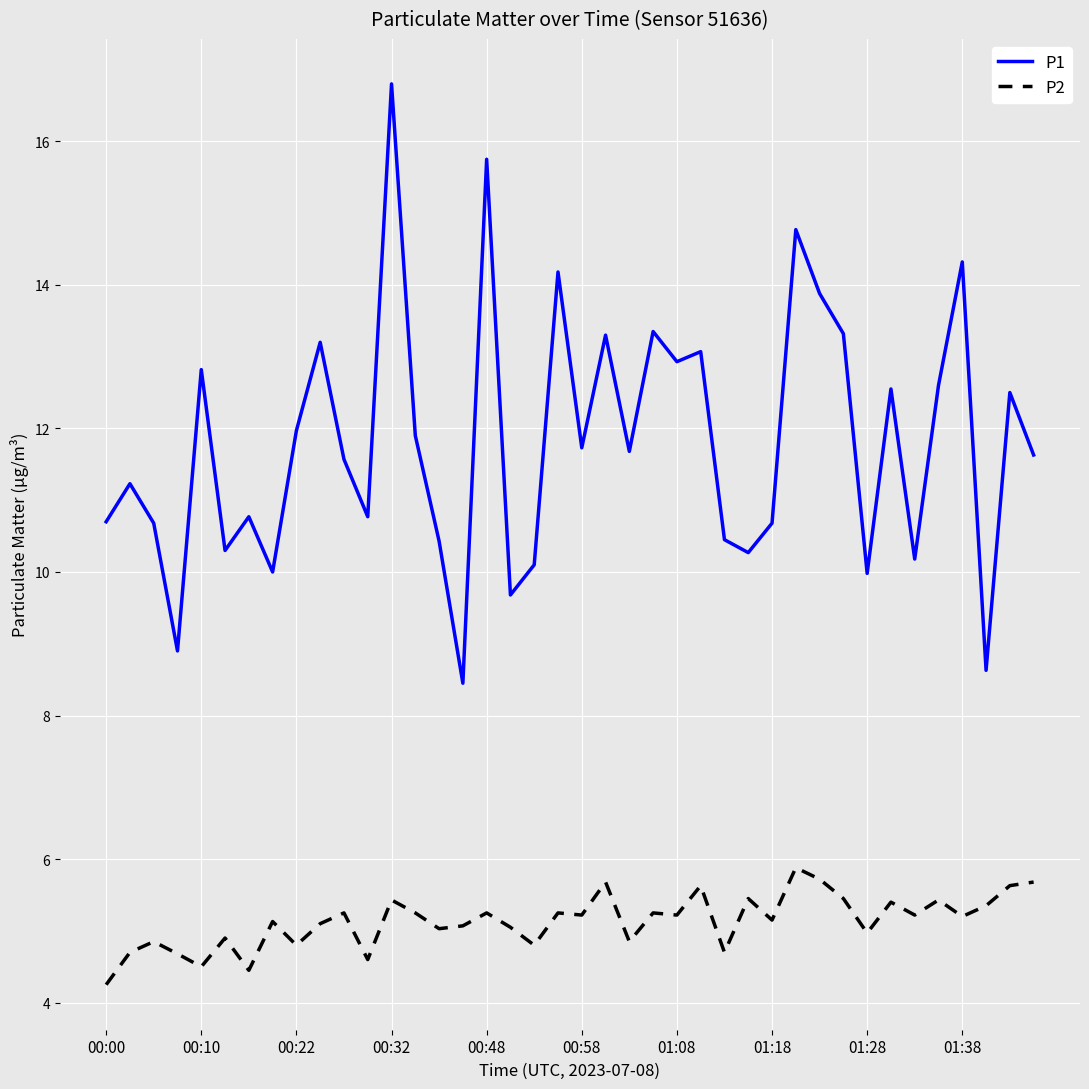

What is the greatest value displayed?

16.8